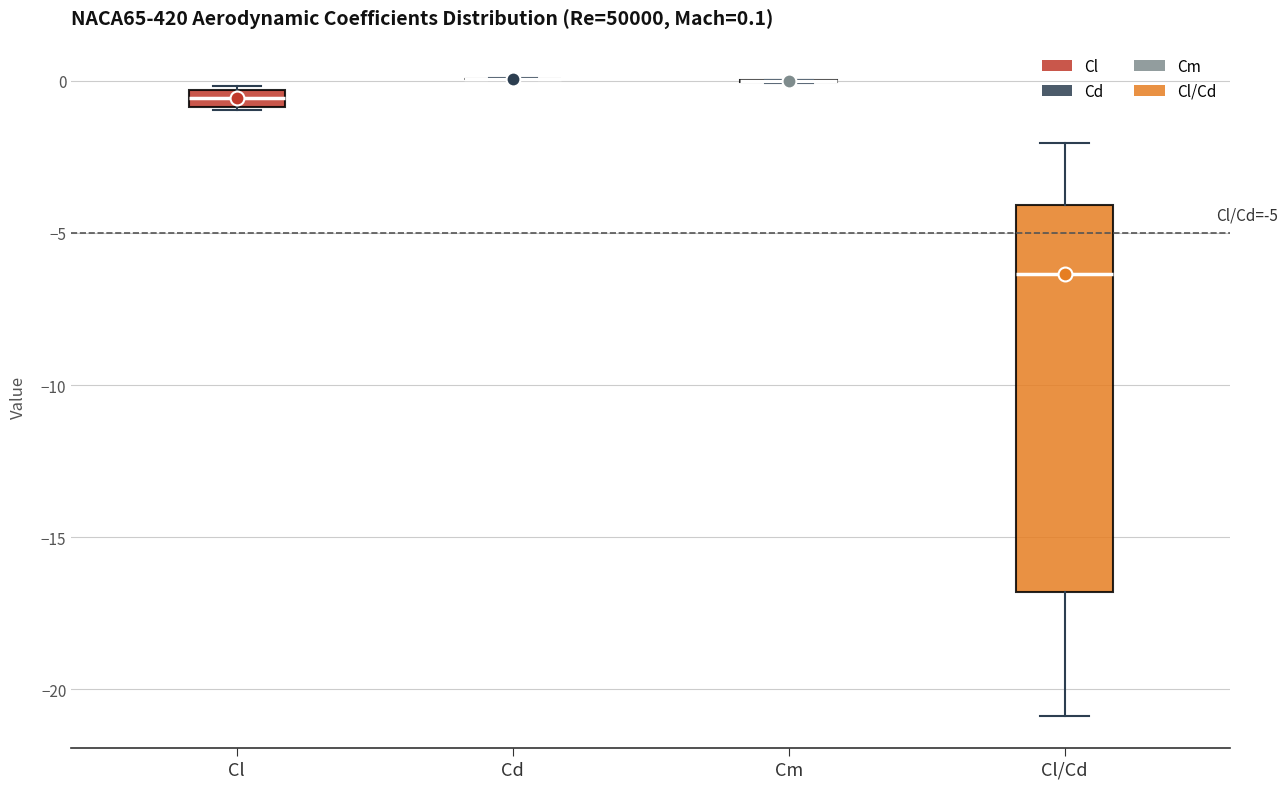

Which box is the tallest, from its lower edge to its upper edge?

Cl/Cd